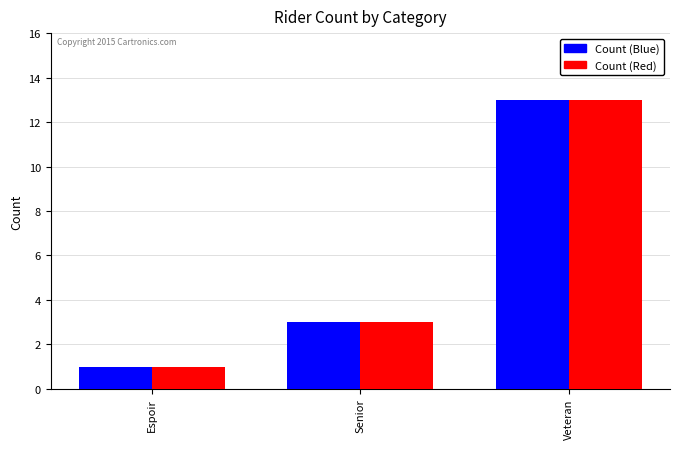

Reading left to right, list all the values displayed in this chart.

Count (Blue): 1	3	13
Count (Red): 1	3	13